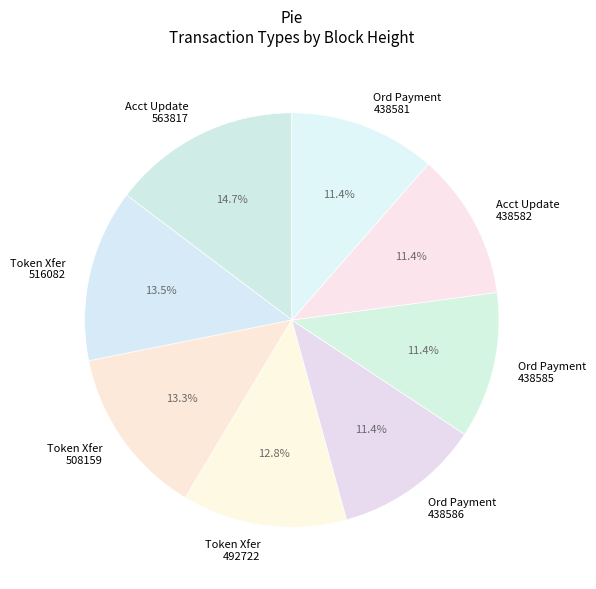

Do Ord Payment 438586 and Ord Payment 438581 together represent more than half of the pie?

No